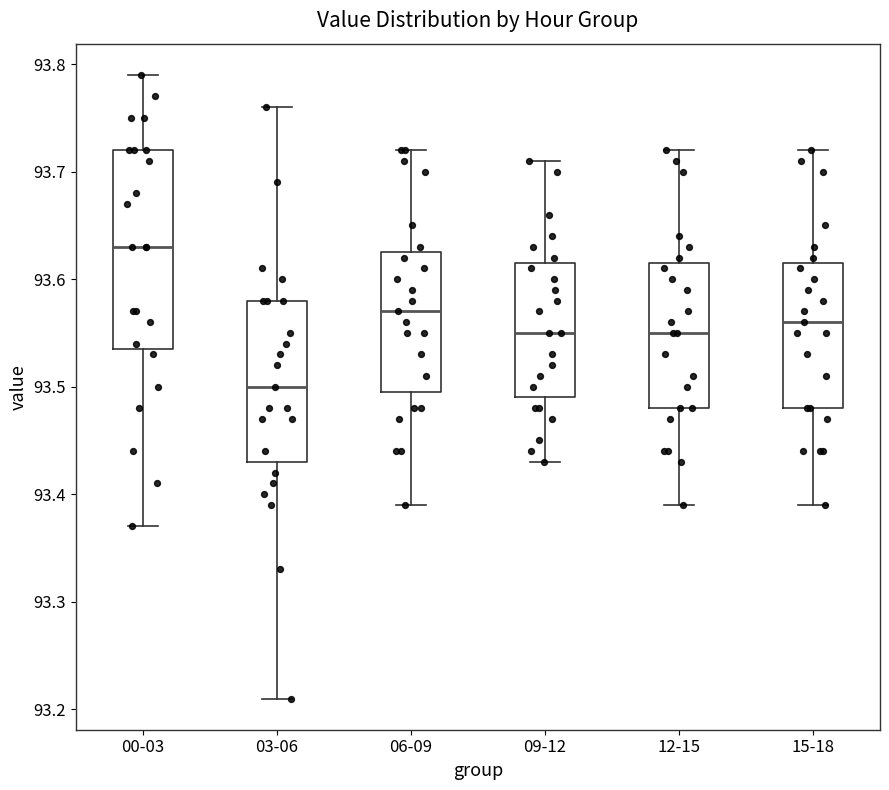

Reading left to right, transcribe this box plot: for each box, give where its median line is, the range the box spans, and where its two whiskers end, as read against the y-axis. The values are not printed on the chart, so give them approximately, as read against the axis.

00-03: median 93.63, box 93.54 to 93.72, whiskers 93.37 to 93.79
03-06: median 93.50, box 93.43 to 93.58, whiskers 93.21 to 93.76
06-09: median 93.57, box 93.50 to 93.63, whiskers 93.39 to 93.72
09-12: median 93.55, box 93.49 to 93.62, whiskers 93.43 to 93.71
12-15: median 93.55, box 93.48 to 93.62, whiskers 93.39 to 93.72
15-18: median 93.56, box 93.48 to 93.62, whiskers 93.39 to 93.72